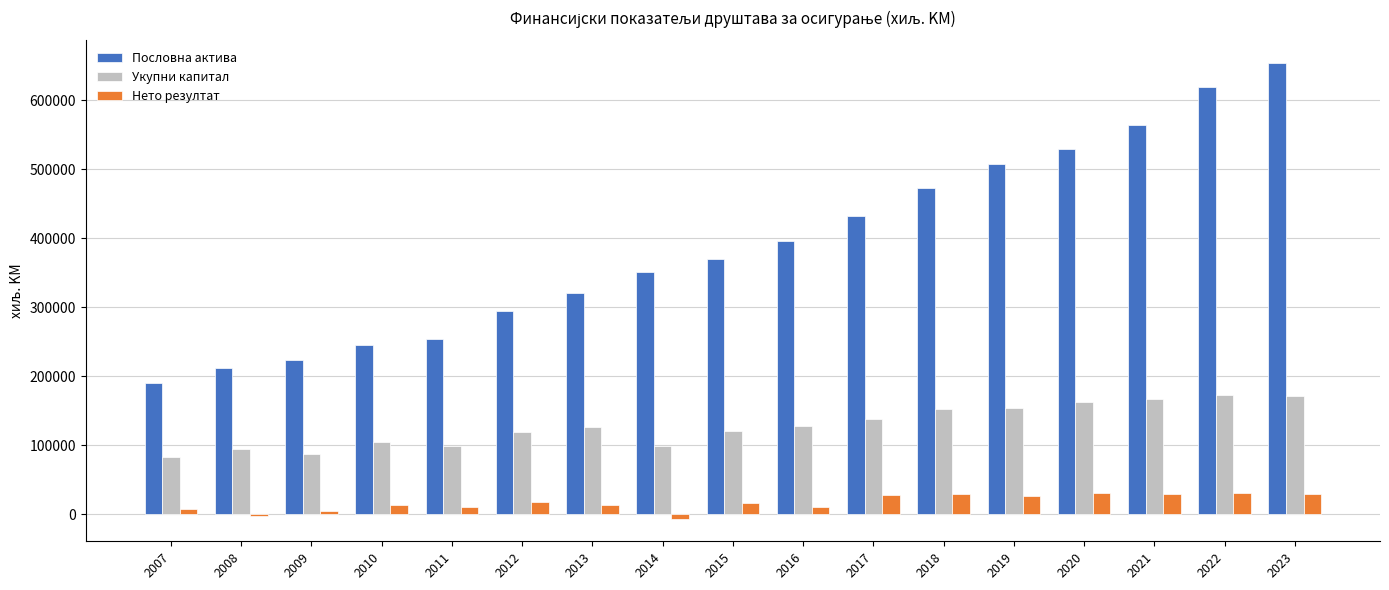

Are the bars grouped side by side (vs. stacked)?

Yes